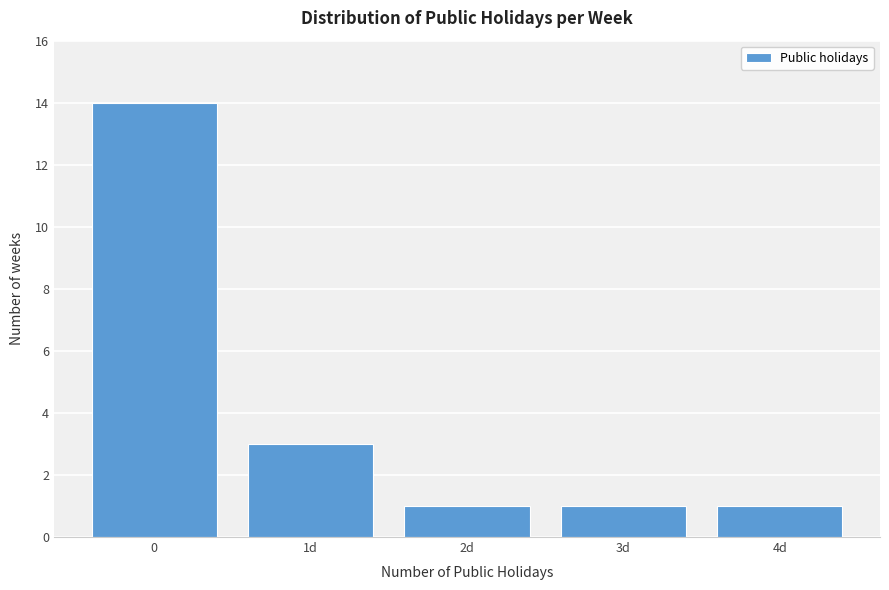

Reading left to right, transcribe all the data shown in this chart.

14	3	1	1	1